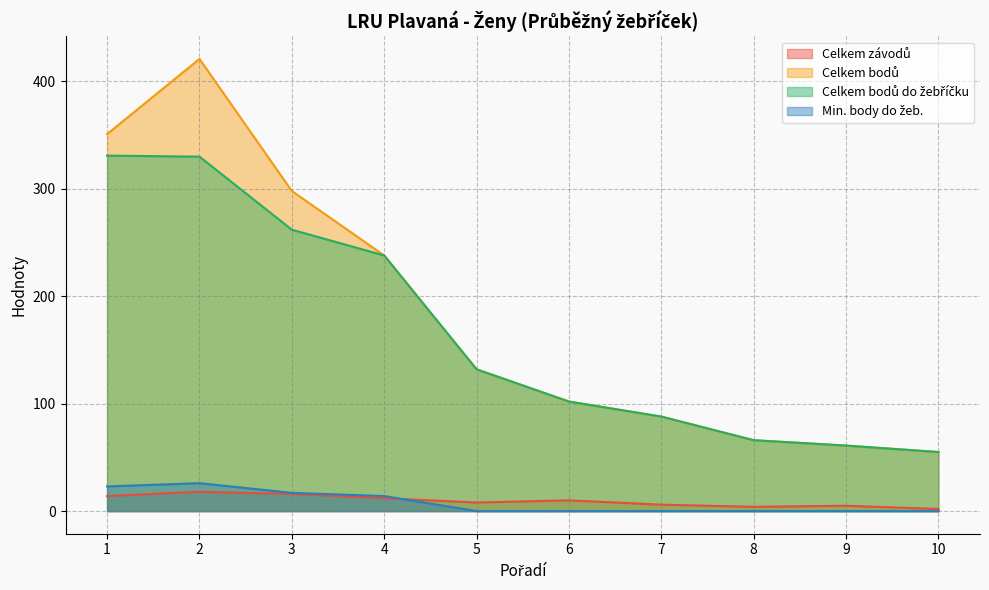

What is the sum of all Celkem závodů values?

95